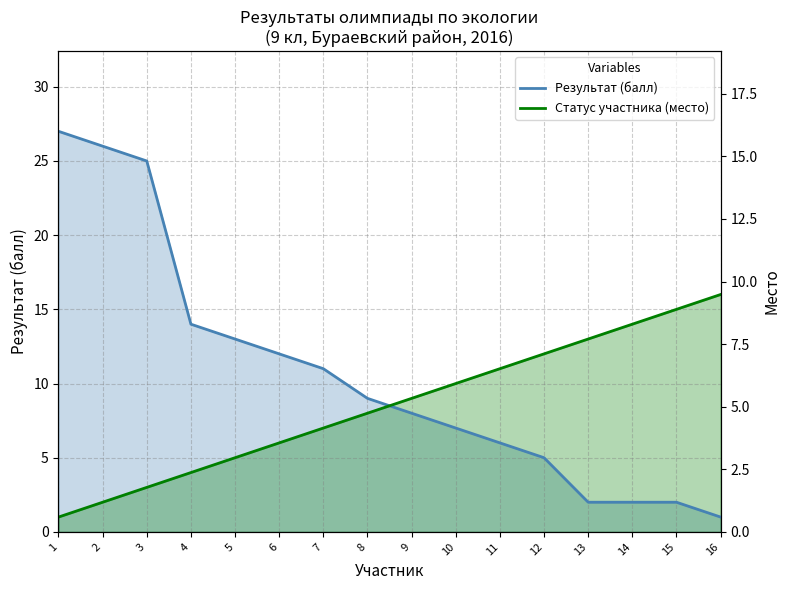

Reading right to left, extract all data points from this chart.

Результат (балл): 16=1	15=2	14=2	13=2	12=5	11=6	10=7	9=8	8=9	7=11	6=12	5=13	4=14	3=25	2=26	1=27
Статус участника (место): 16=16	15=15	14=14	13=13	12=12	11=11	10=10	9=9	8=8	7=7	6=6	5=5	4=4	3=3	2=2	1=1